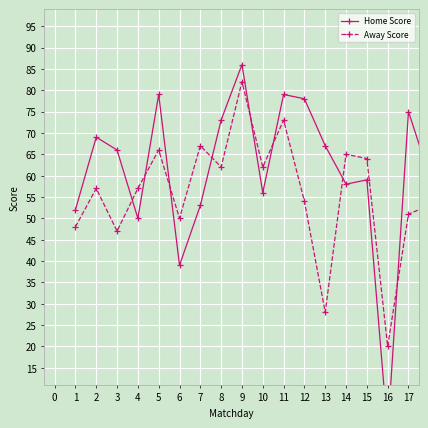

How many data points in Home Score are less than 66?

9